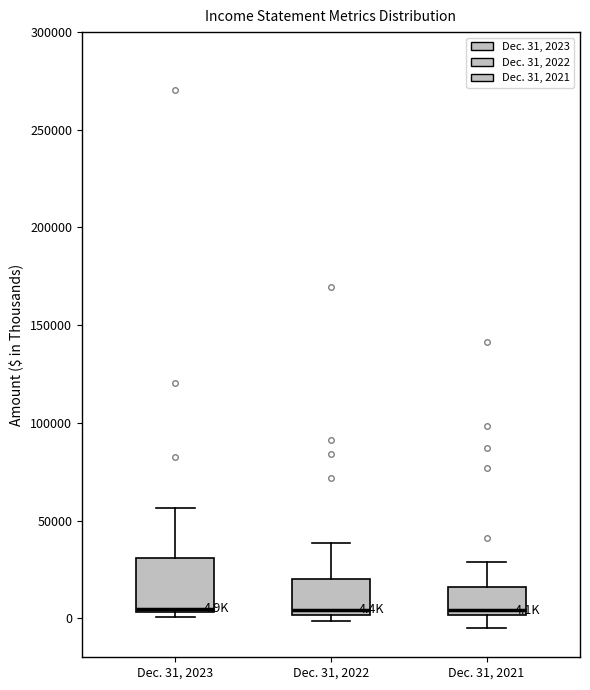

Comparing the boxes themselves (not the whiskers), which one is the tallest?

Dec. 31, 2023